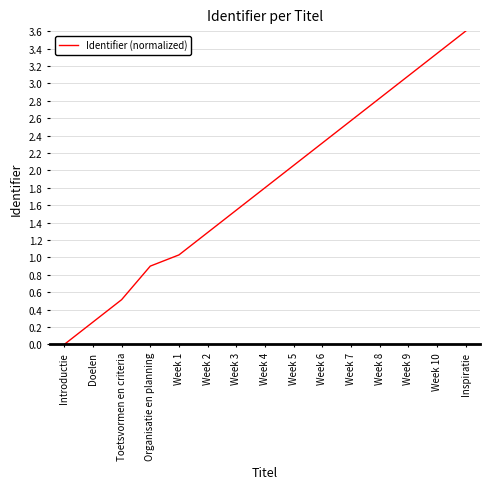

Which label corresponds to the smallest value in the chart?

Introductie